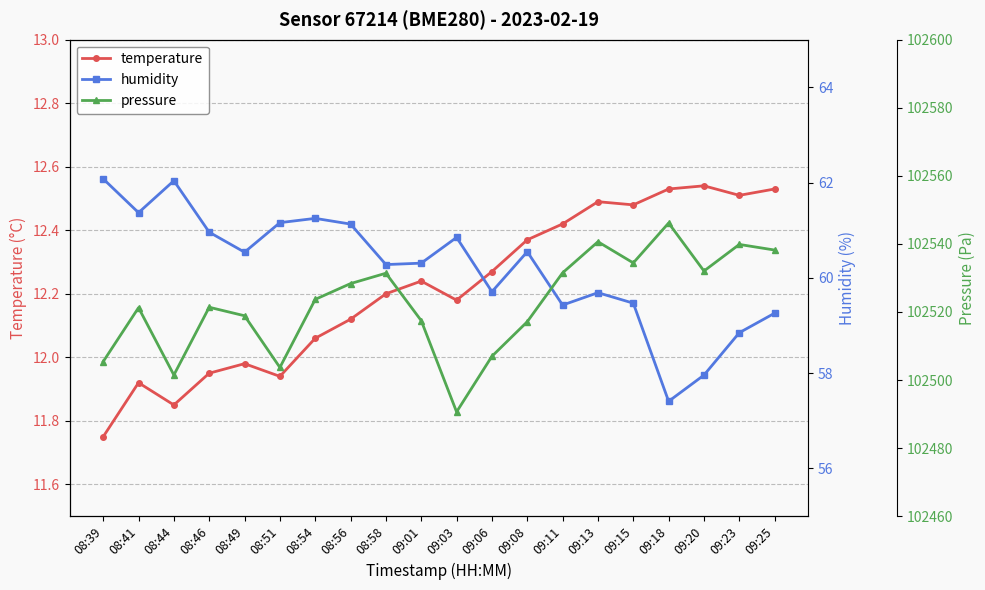

At which label does humidity first exceed 60?

08:39